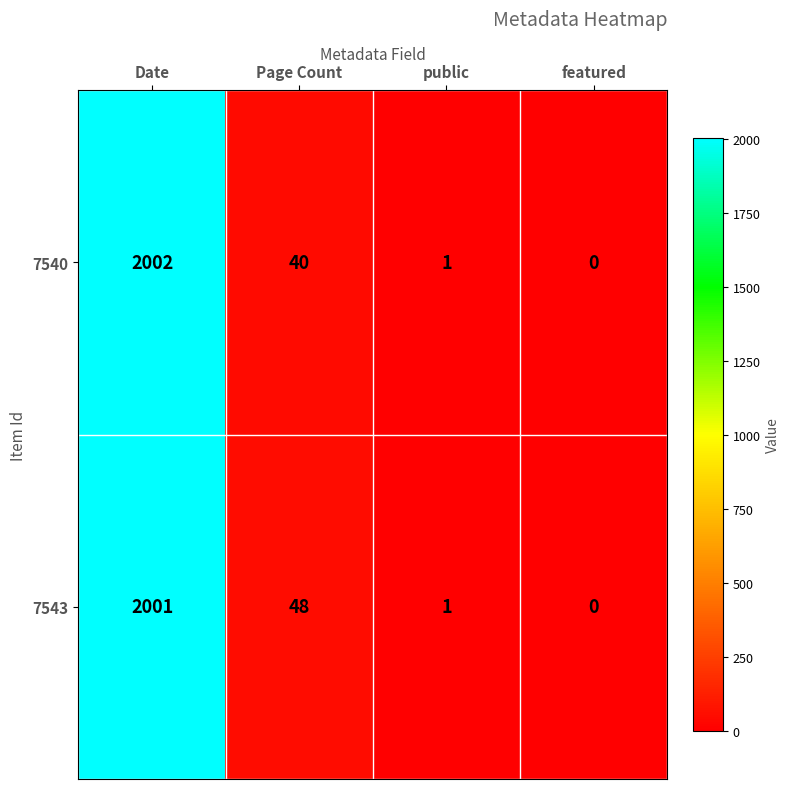

List the series in order of their peak value, lowest first.

7543, 7540